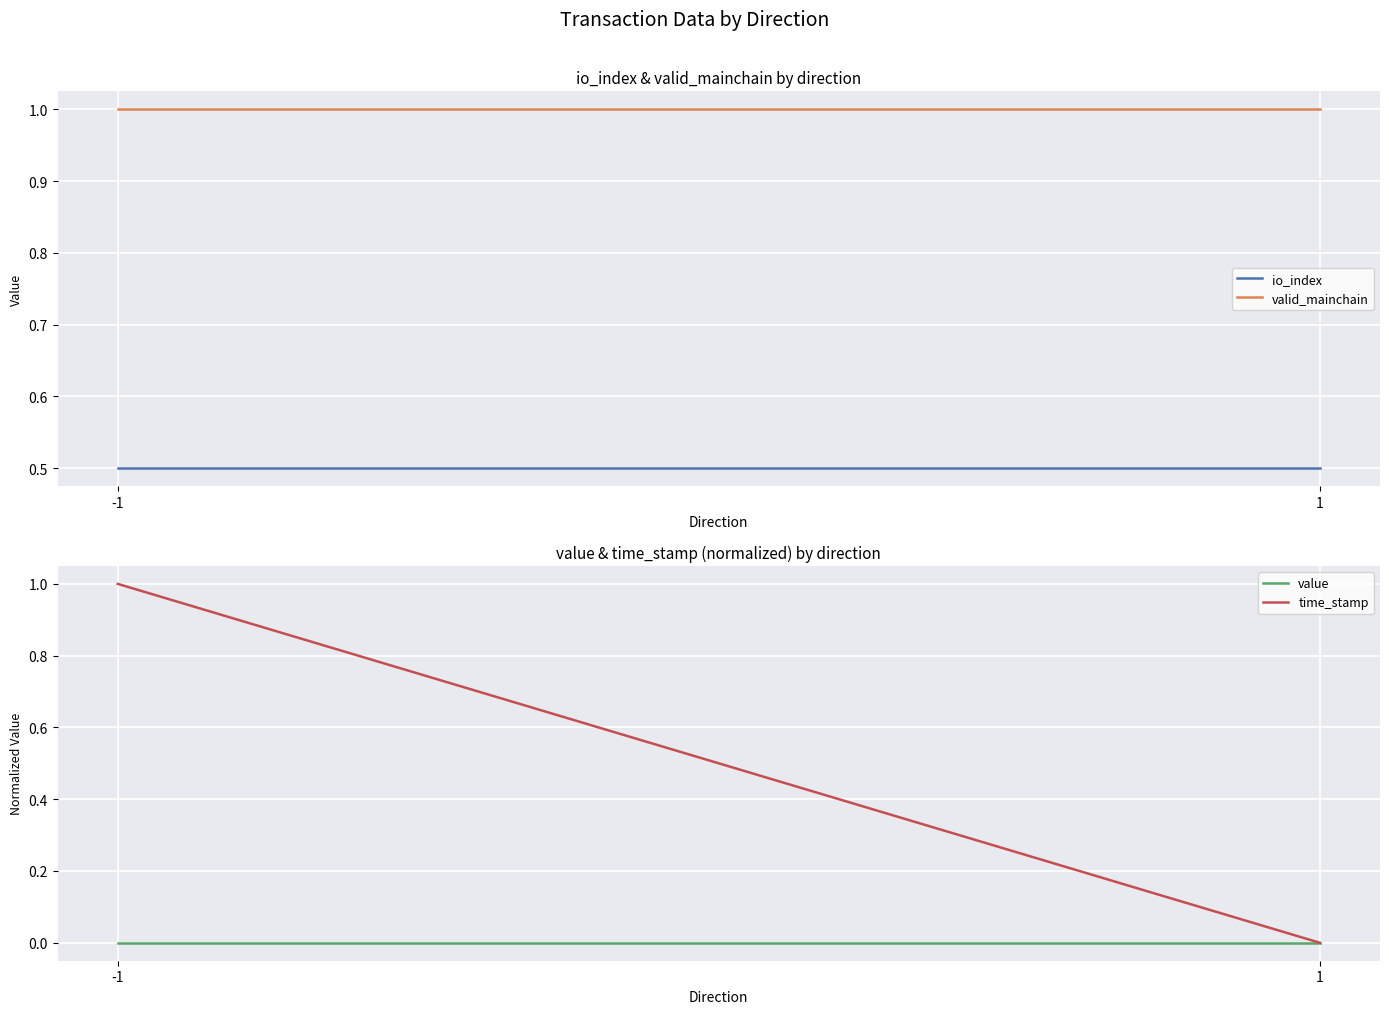

Which label corresponds to the smallest value in the chart?

-1